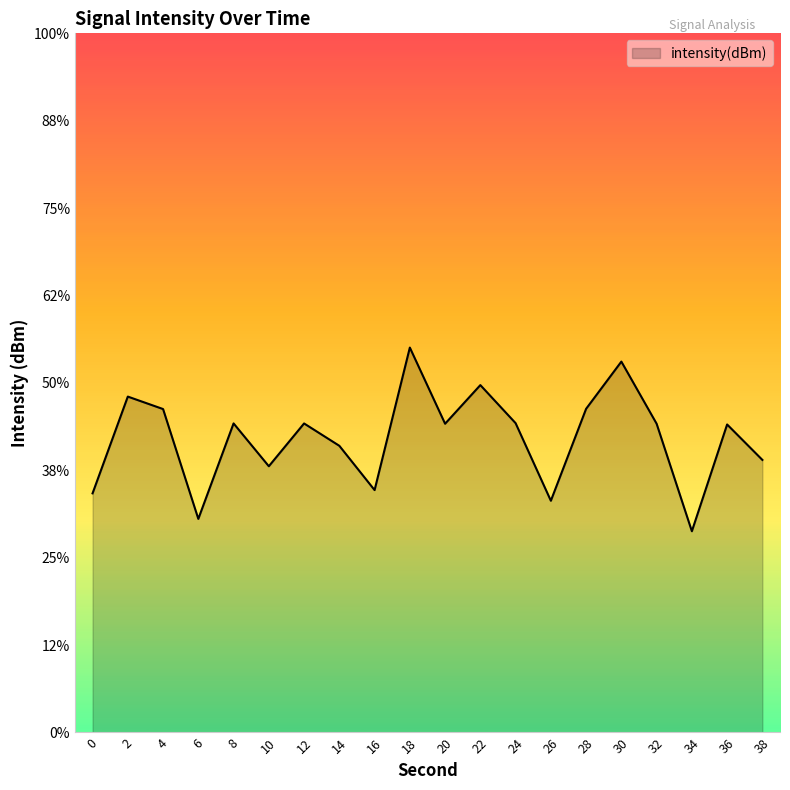

Which label corresponds to the smallest value in the chart?

34